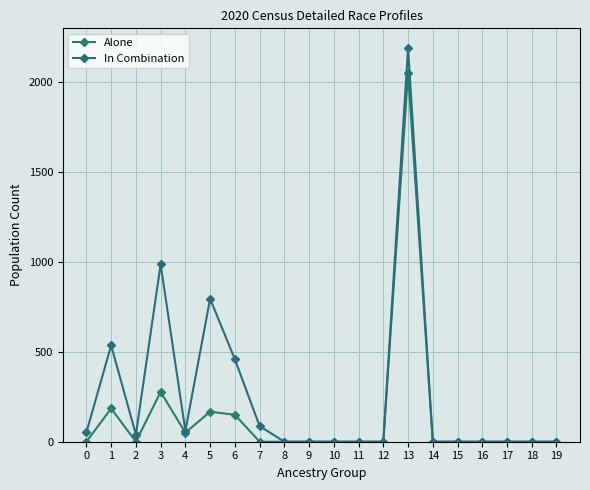

What is the highest value of the Alone series?

2052